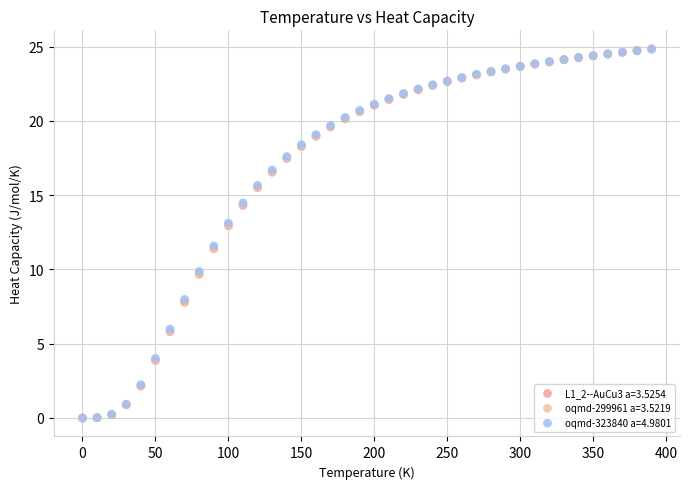

Which series has the widest spread of Y values?

L1_2--AuCu3 a=3.5254